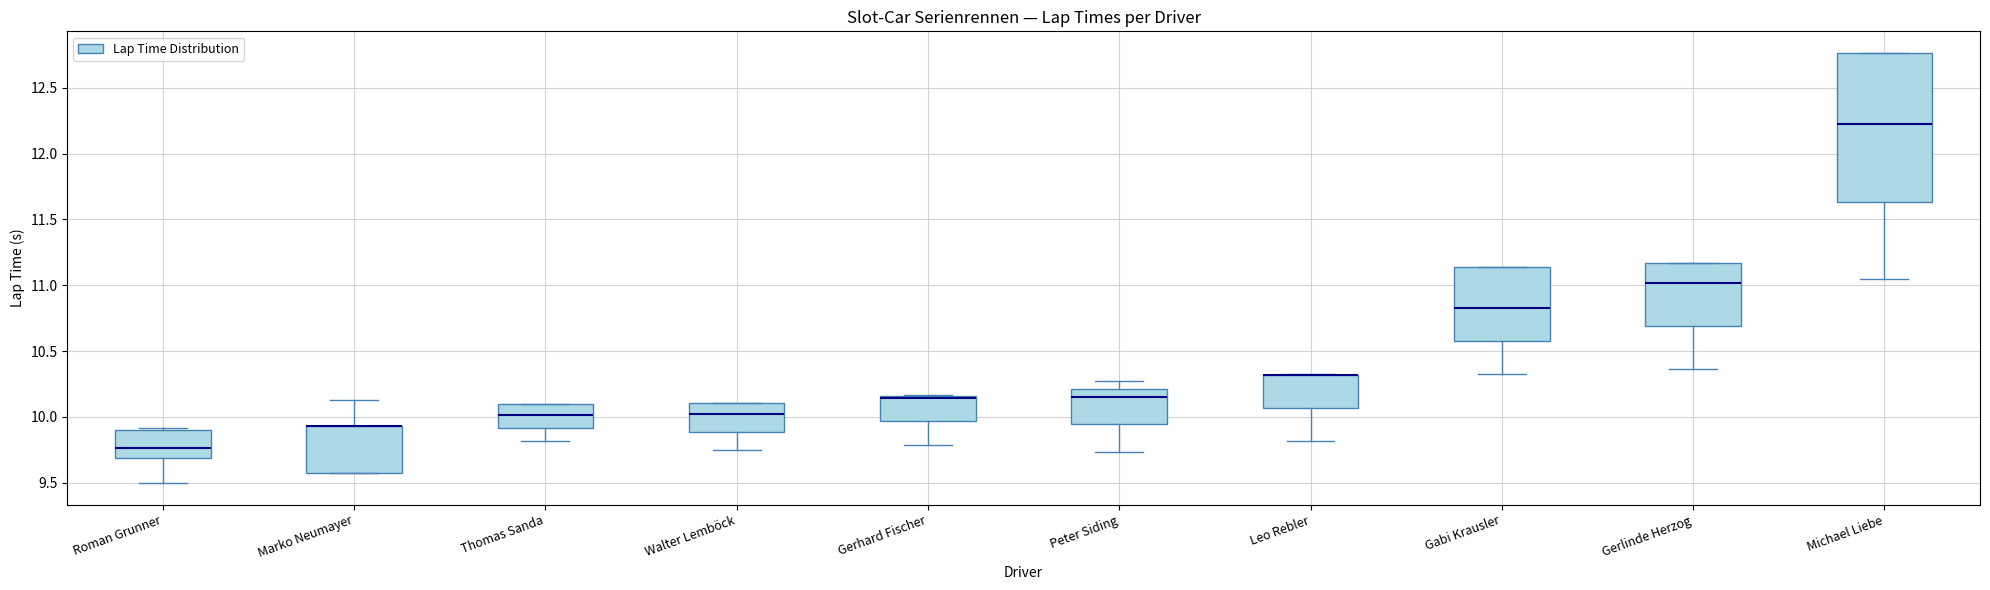

Reading left to right, transcribe this box plot: for each box, give where its median line is, the range the box spans, and where its two whiskers end, as read against the y-axis. The values are not printed on the chart, so give them approximately, as read against the axis.

Roman Grunner: median 9.75, box 9.70 to 9.90, whiskers 9.50 to 9.90
Marko Neumayer: median 9.95 (drawn on the box's upper edge), box 9.60 to 9.95, whiskers 9.60 to 10.15
Thomas Sanda: median 10.00, box 9.90 to 10.10, whiskers 9.80 to 10.10
Walter Lemböck: median 10.00, box 9.90 to 10.10, whiskers 9.75 to 10.10
Gerhard Fischer: median 10.15 (drawn on the box's upper edge), box 9.95 to 10.15, whiskers 9.80 to 10.15
Peter Siding: median 10.15, box 9.95 to 10.20, whiskers 9.75 to 10.25
Leo Rebler: median 10.30 (drawn on the box's upper edge), box 10.05 to 10.30, whiskers 9.80 to 10.30
Gabi Krausler: median 10.85, box 10.60 to 11.15, whiskers 10.35 to 11.15
Gerlinde Herzog: median 11.00, box 10.70 to 11.15, whiskers 10.35 to 11.15
Michael Liebe: median 12.20, box 11.65 to 12.75, whiskers 11.05 to 12.75